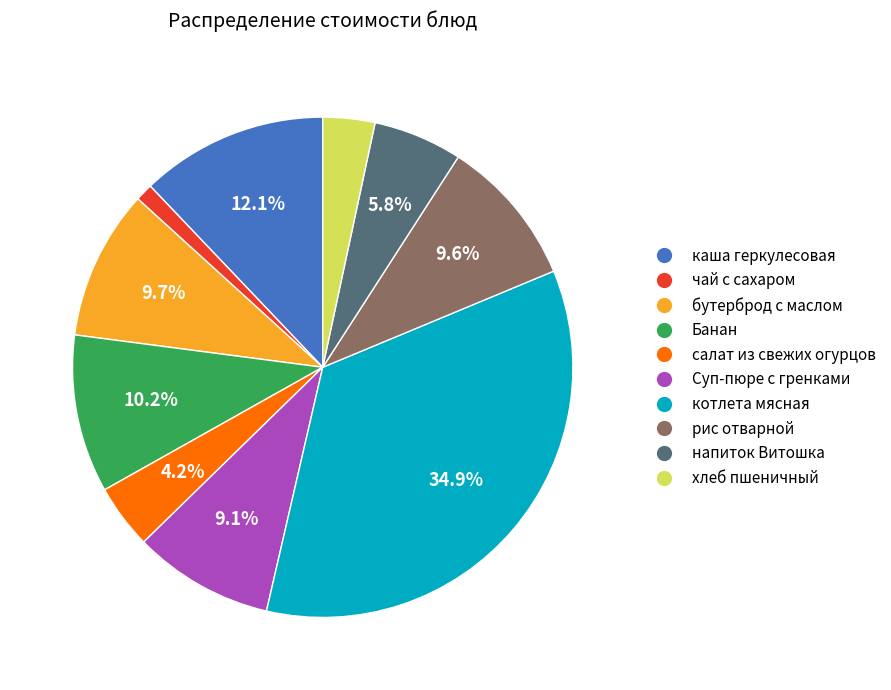

Which has a higher value, хлеб пшеничный or бутерброд с маслом?

бутерброд с маслом